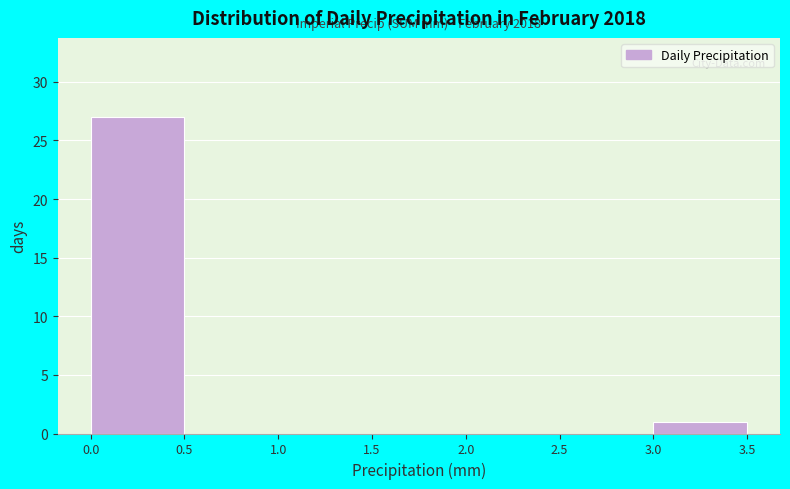

Over which range of the x-axis is the bar tallest?

0.0 to 0.5